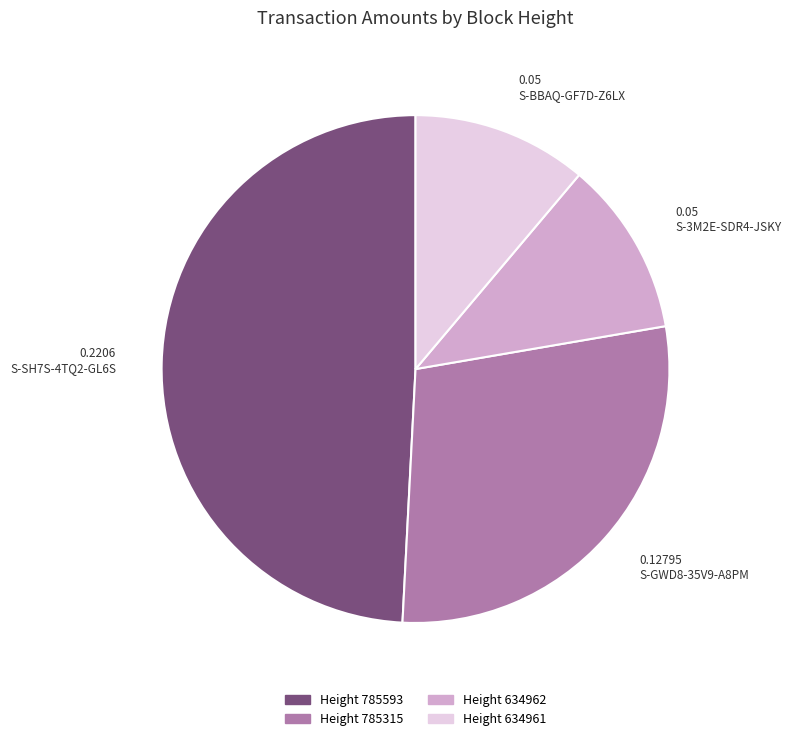

Count the number of slices in the pie.

4